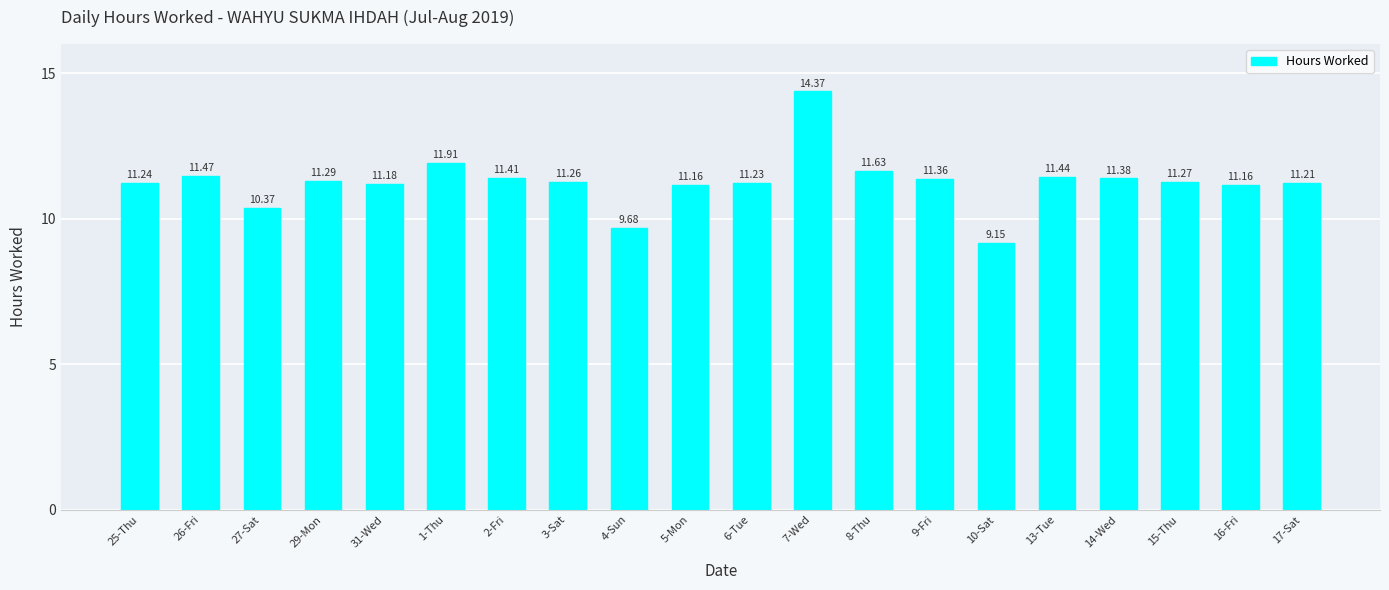

What is the difference between the values at 9-Fri and 4-Sun?

1.7